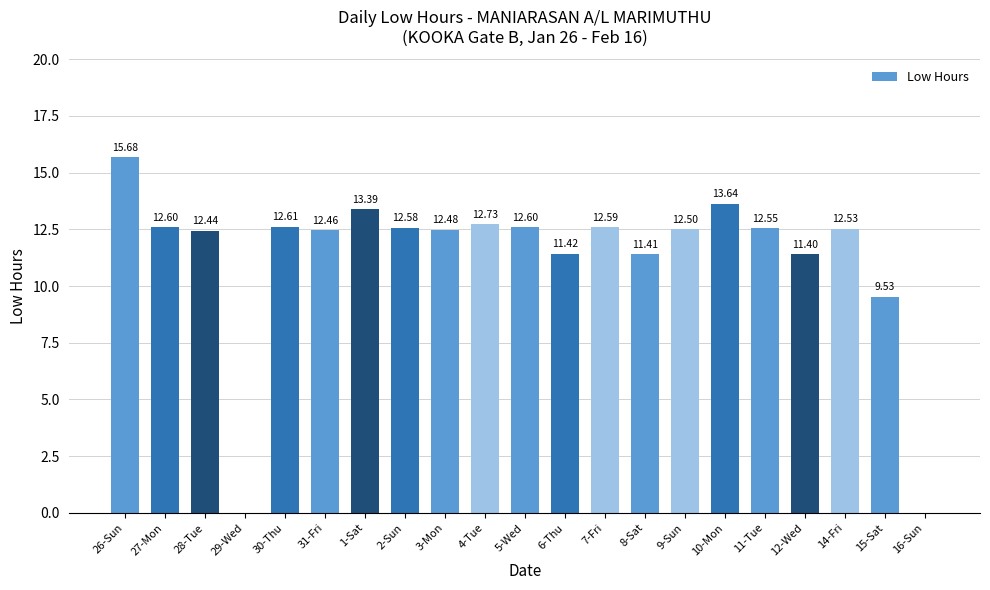

What is the change in value from 29-Wed to 14-Fri?

+12.5